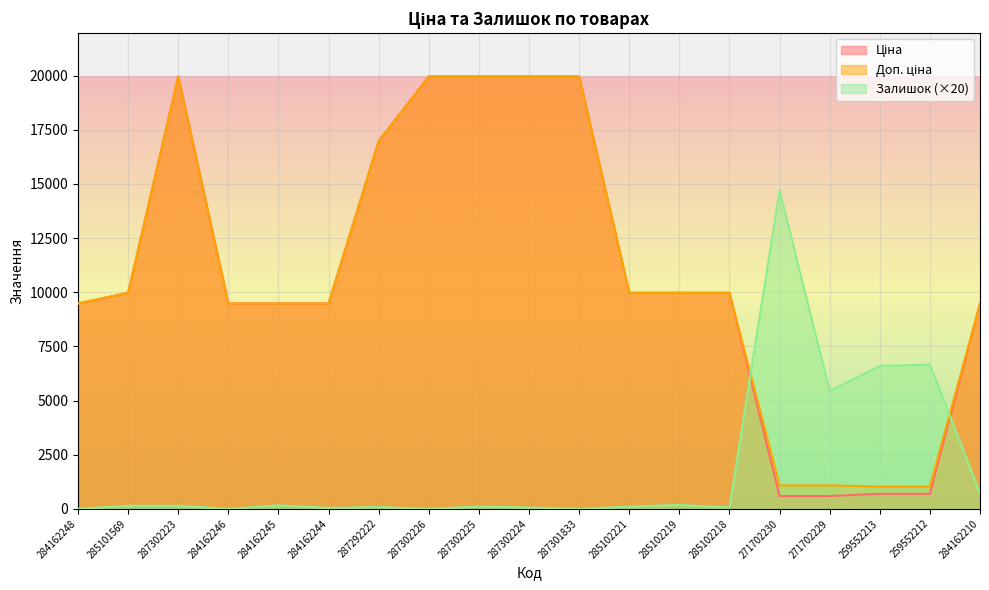

How many series are shown in this chart?

3